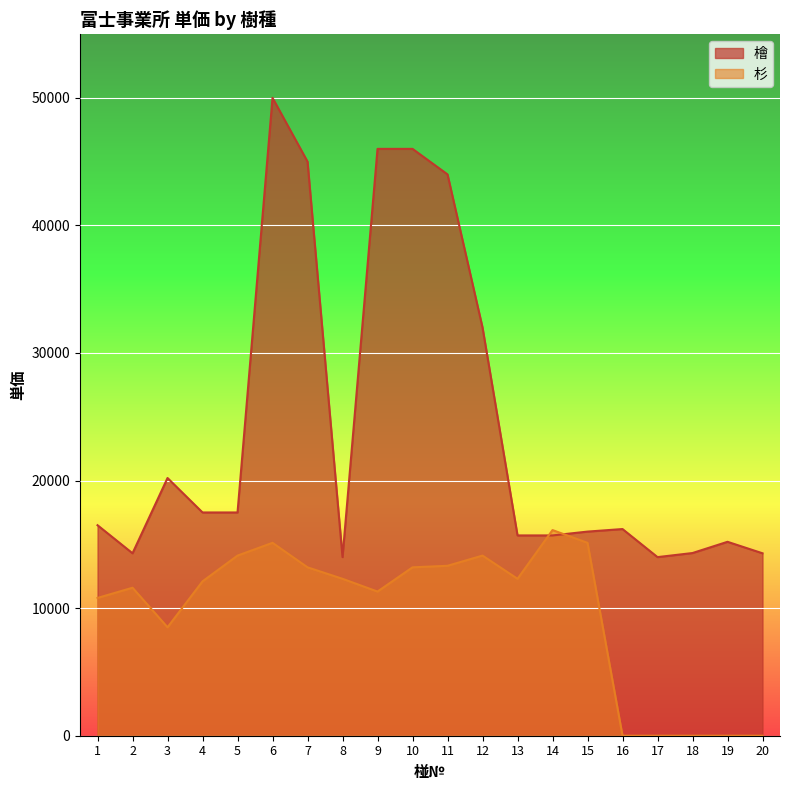

Reading left to right, extract all data points from this chart.

檜: 1=16500	2=14300	3=20200	4=17500	5=17500	6=50000	7=45000	8=14000	9=46000	10=46000	11=44000	12=32000	13=15700	14=15700	15=16000	16=16200	17=14000	18=14320	19=15200	20=14300
杉: 1=10800	2=11600	3=8500	4=12100	5=14120	6=15120	7=13200	8=12300	9=11300	10=13200	11=13320	12=14120	13=12300	14=16120	15=15120	16=0	17=0	18=0	19=0	20=0